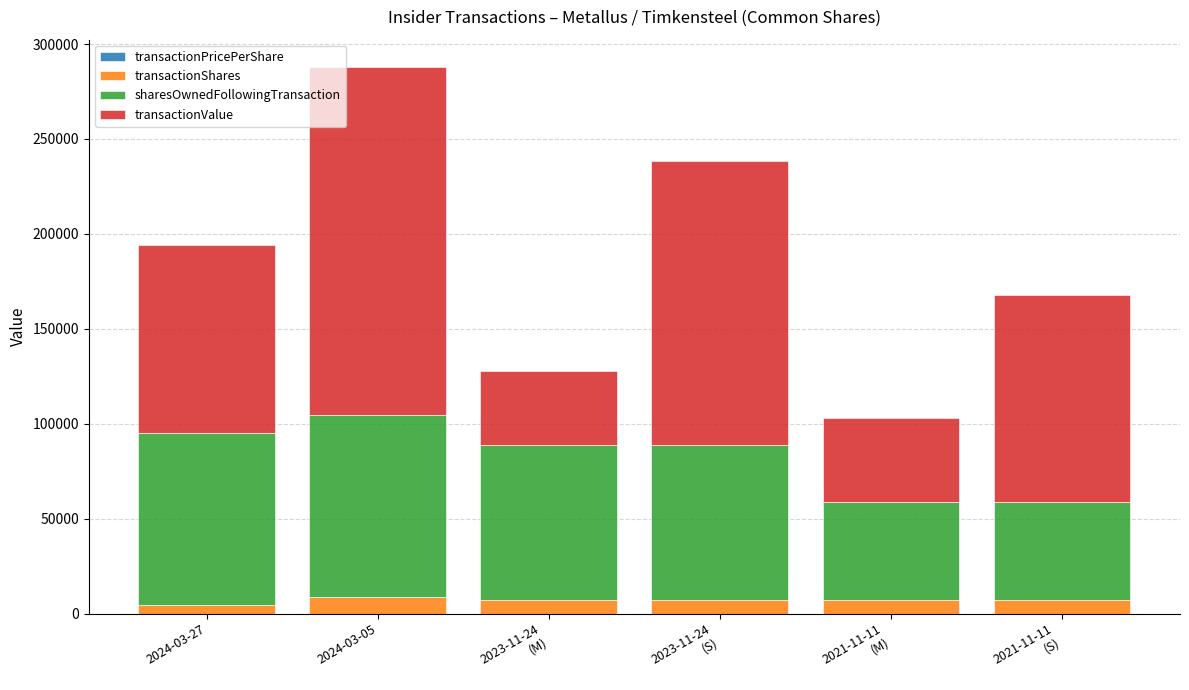

At which category is the sum across all series the highest?

2024-03-05